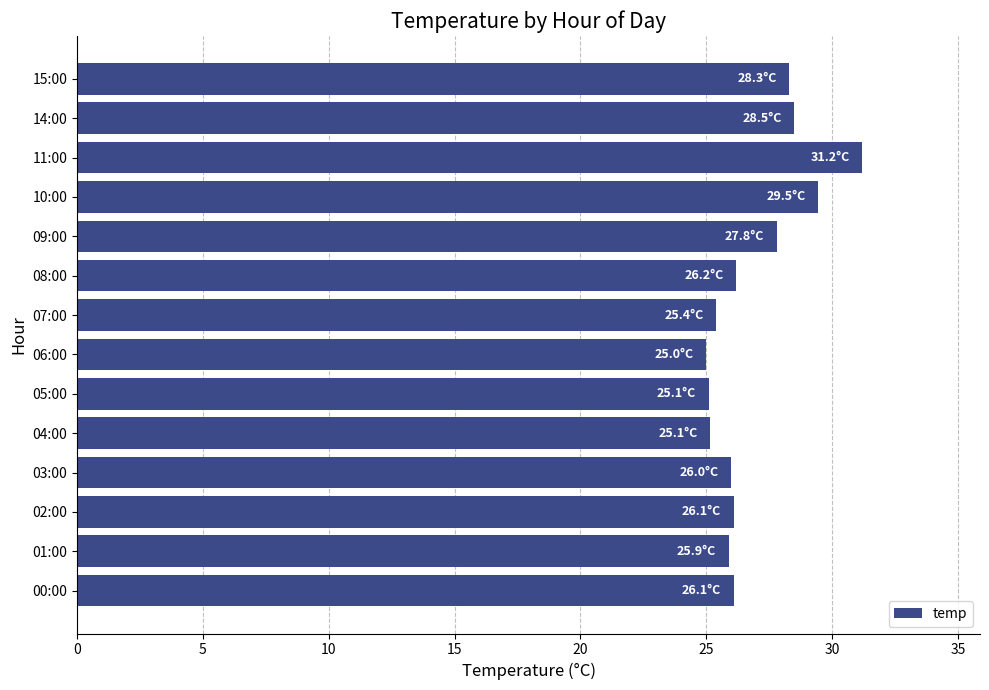

True or false: the data shows 26.1 at 02:00.

True